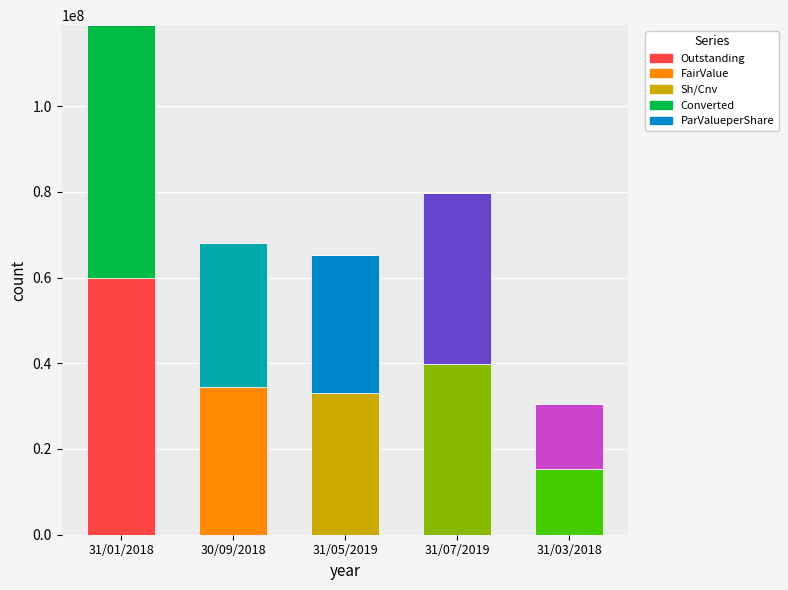

How many data points does each series have?

5